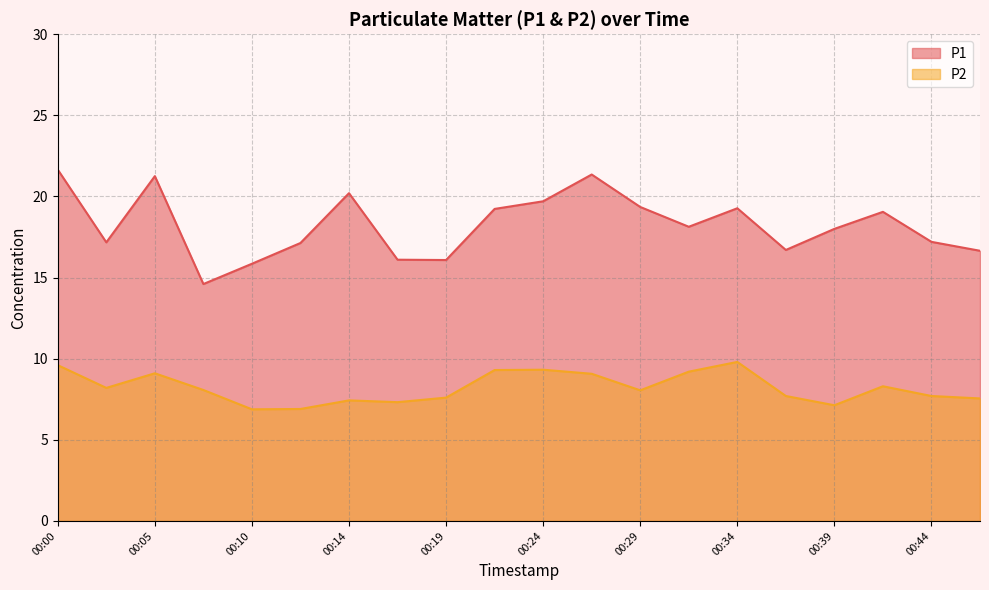

At how many categories does at least one series exceed 13?

20